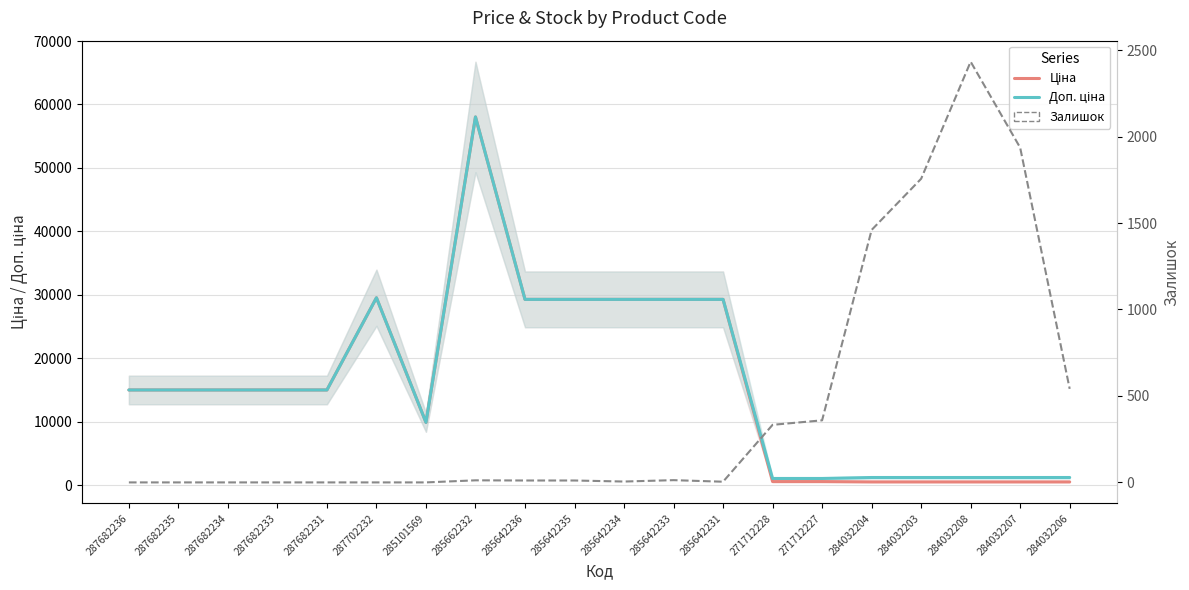

How many interior local peaks does the Ціна series have?

2